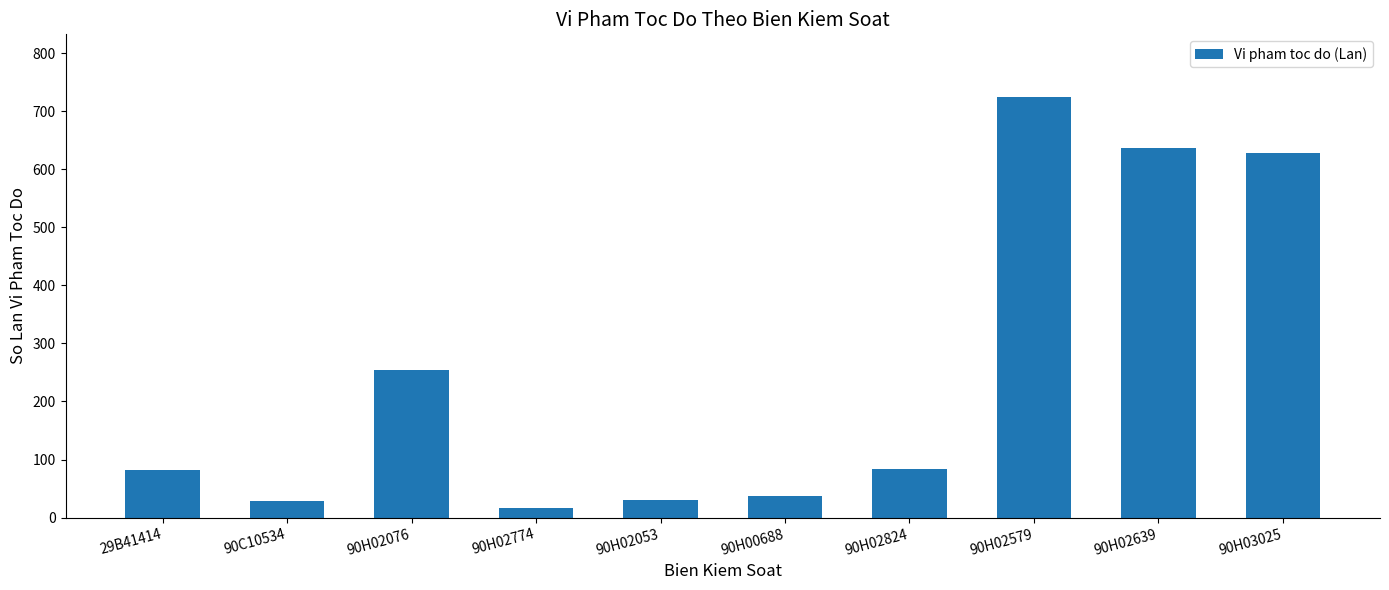

What is the change in value from 29B41414 to 90C10534?

-53